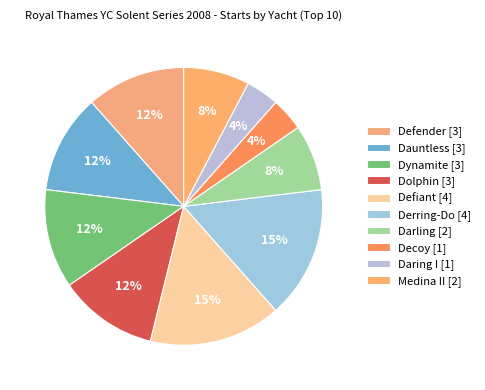

Between Defender and Dolphin, which is larger?

Defender